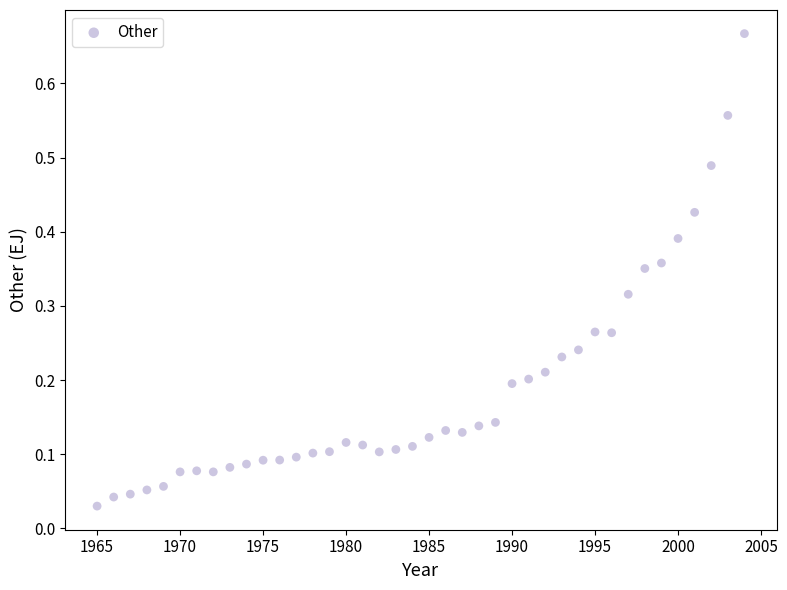

What is the range of X values (max minus min)?

39.0